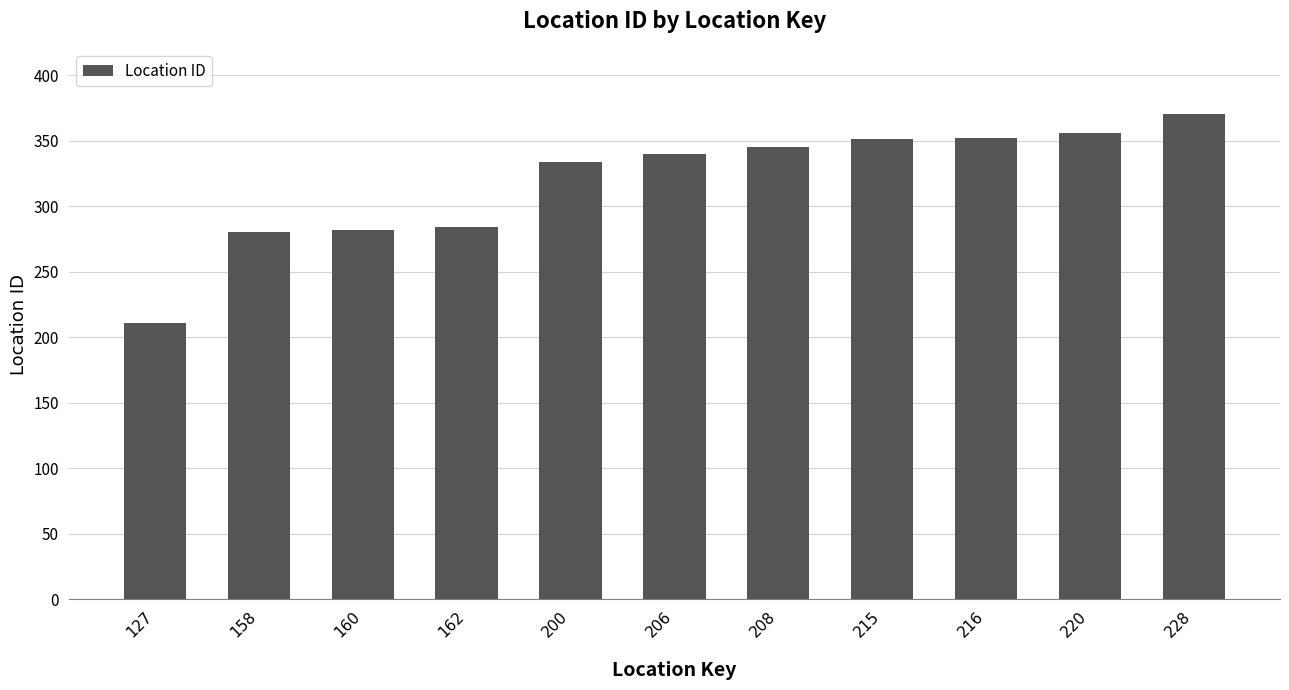

At which category does the chart reach its minimum across all series?

127